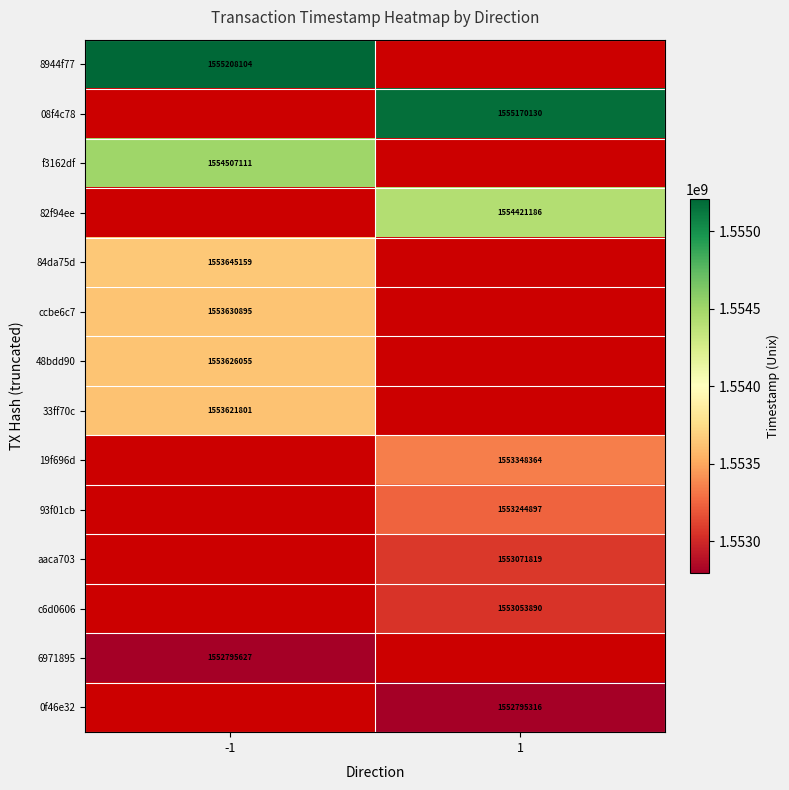

How many series are shown in this chart?

14